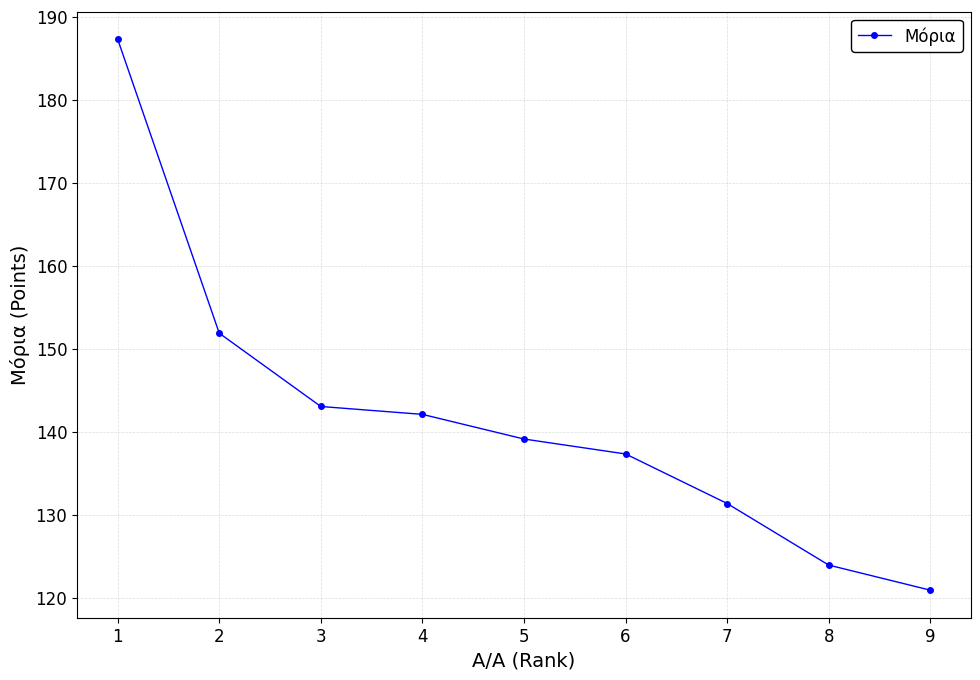

Between 9 and 4, which is larger?

4